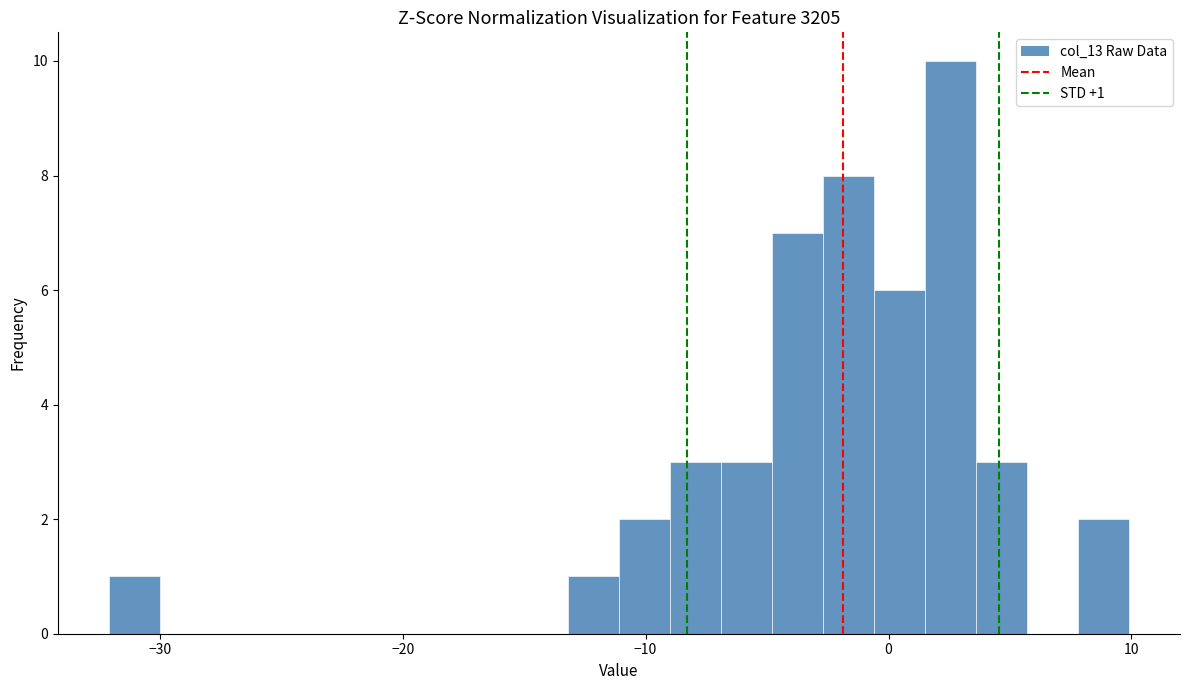

Read against the x-axis, roughly where is the centre of the tallest bar?

3